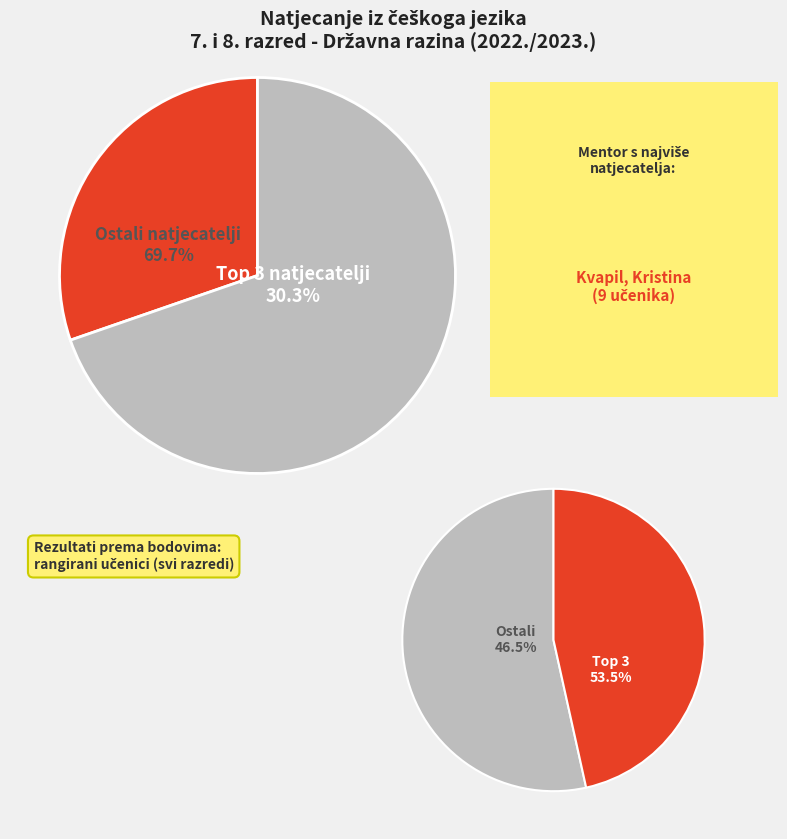

The Res, Mihael slice represents 14% of the pie. True or false?

False